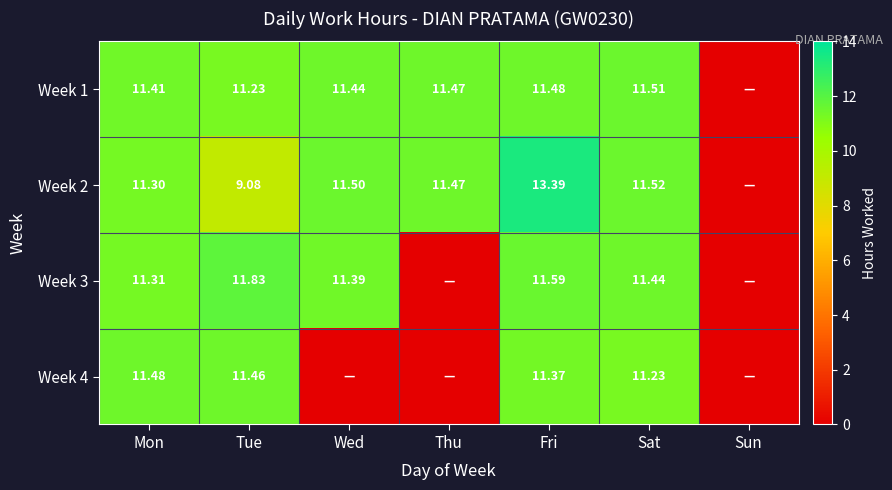

The Week 4 series shows 16.4 at Tue. True or false?

False